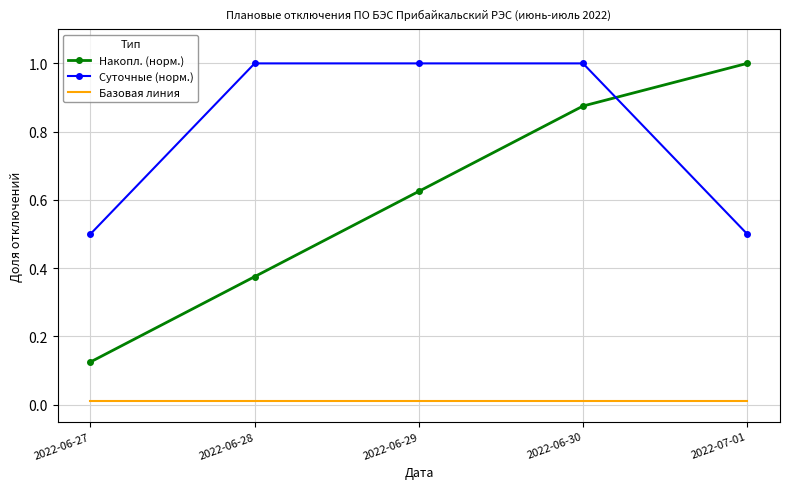

Which series has the largest range (max minus min)?

Накопл. (норм.)